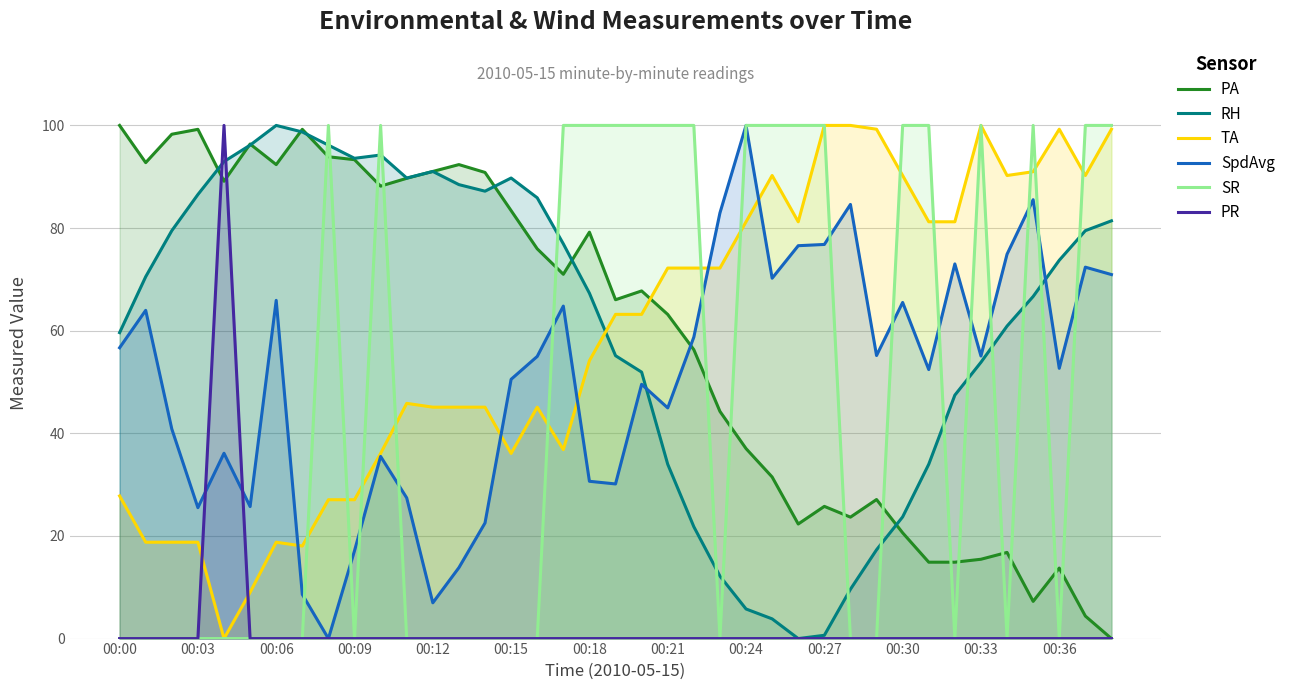

What value does the TA series have at 29?

99.3